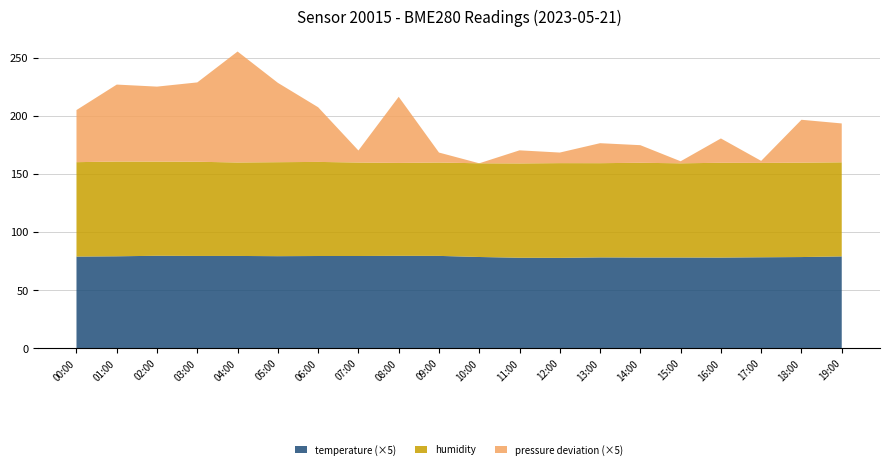

Reading left to right, transcribe all the data shown in this chart.

pressure: 00:00=96458.5	01:00=96462.8	02:00=96462.5	03:00=96463.2	04:00=96468.7	05:00=96463.2	06:00=96459.0	07:00=96451.6	08:00=96460.9	09:00=96451.3	10:00=96449.6	11:00=96451.8	12:00=96451.4	13:00=96453.0	14:00=96452.6	15:00=96449.9	16:00=96453.8	17:00=96449.9	18:00=96456.9	19:00=96456.2
humidity: 00:00=81.3	01:00=81.5	02:00=81.0	03:00=81.1	04:00=80.5	05:00=80.9	06:00=81.0	07:00=80.5	08:00=80.0	09:00=80.3	10:00=80.7	11:00=81.2	12:00=81.5	13:00=81.1	14:00=81.5	15:00=81.1	16:00=81.6	17:00=81.2	18:00=81.3	19:00=81.0
temperature: 00:00=15.8	01:00=15.8	02:00=15.9	03:00=15.9	04:00=15.9	05:00=15.8	06:00=15.9	07:00=15.9	08:00=15.9	09:00=15.9	10:00=15.7	11:00=15.6	12:00=15.6	13:00=15.6	14:00=15.6	15:00=15.6	16:00=15.6	17:00=15.7	18:00=15.7	19:00=15.8